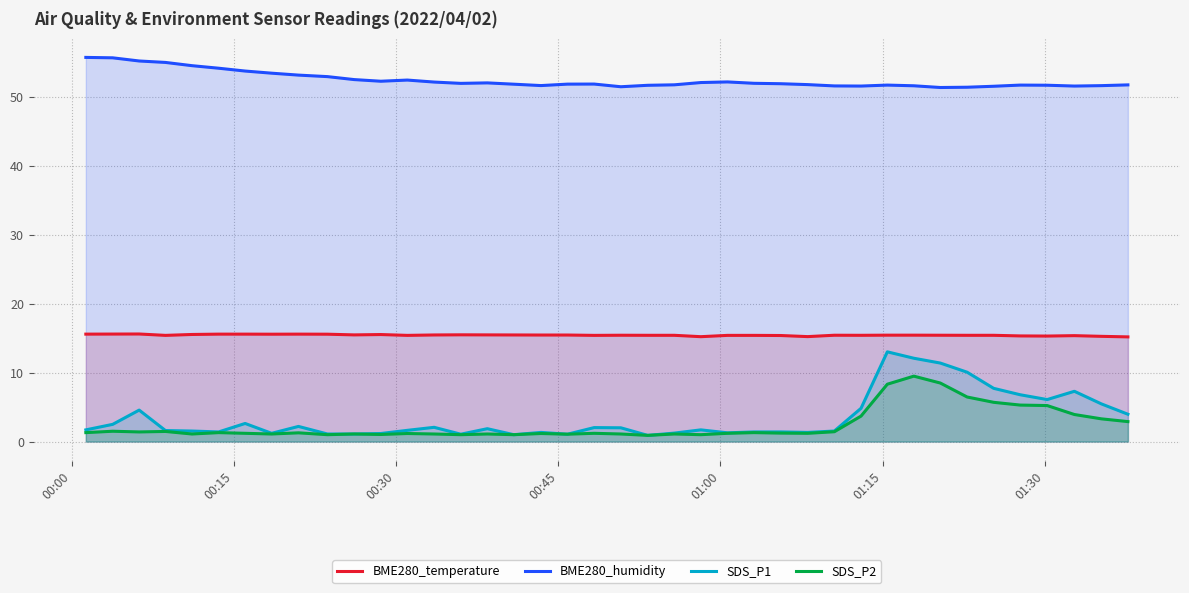

True or false: BME280_temperature and SDS_P1 intersect in this chart.

False